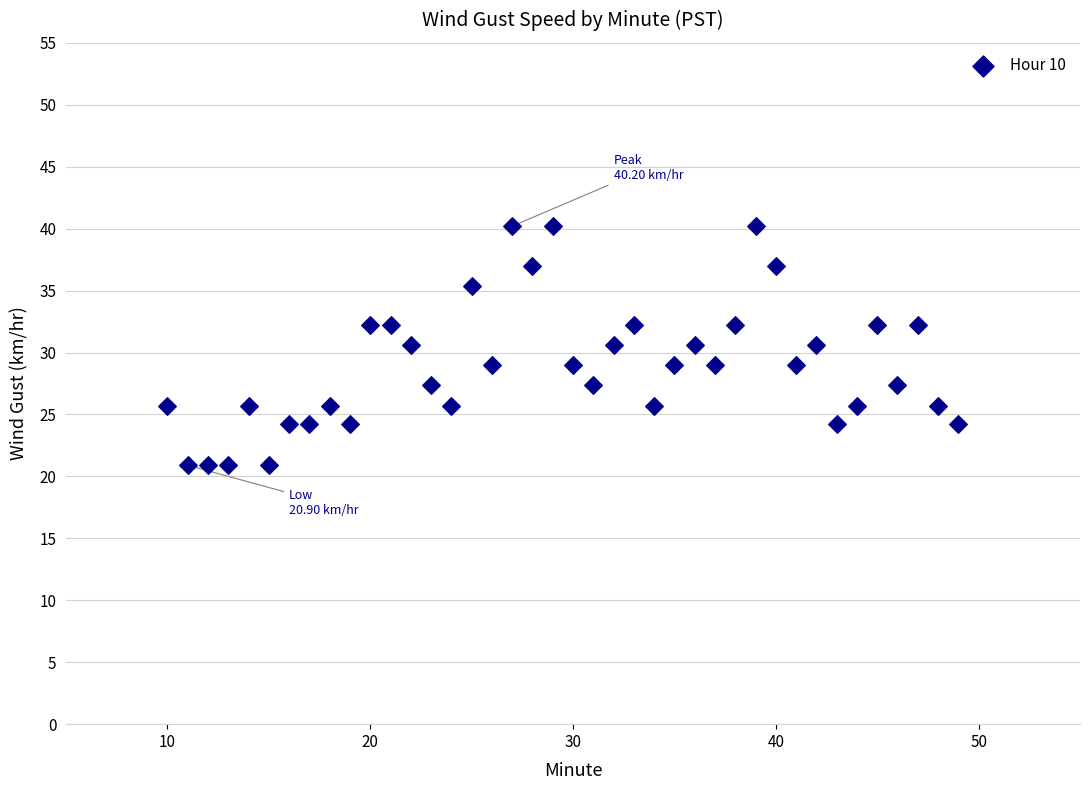

What is the range of X values (max minus min)?

39.0